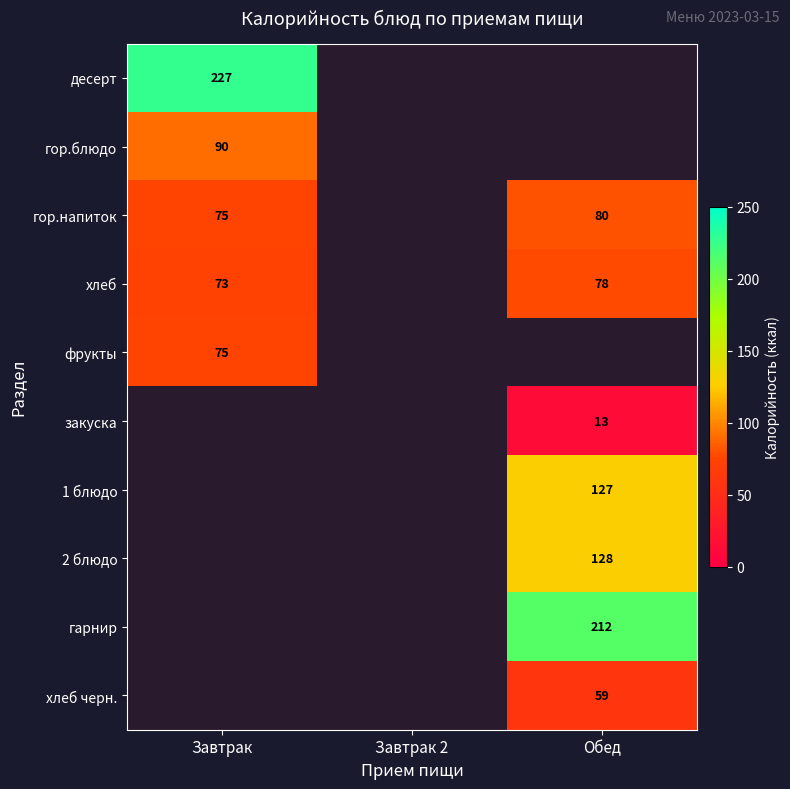

How many values in гор.напиток are above zero?

2